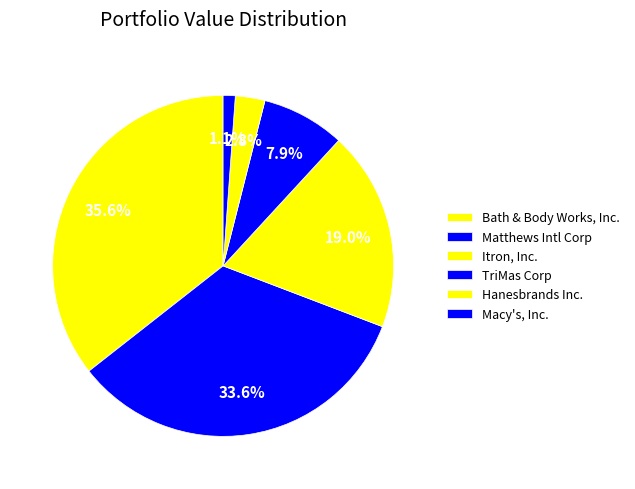

To the nearest percent, what is the average slice percentage?

17%